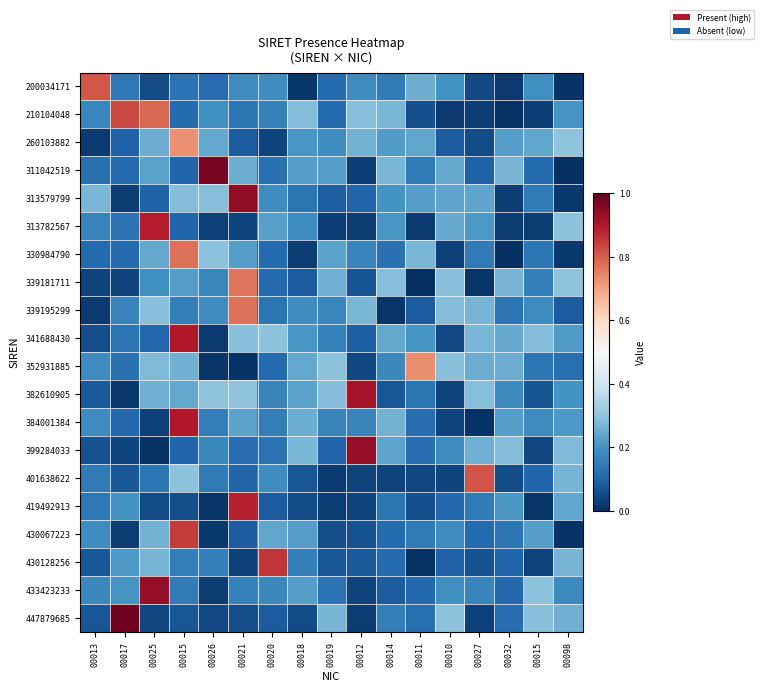

Reading right to left, transcribe all the data shown in this chart.

200034171: 00098=0.0	00015=0.2	00032=0.0	00027=0.0	00010=0.2	00011=0.3	00014=0.2	00012=0.2	00019=0.1	00018=0.0	00020=0.2	00021=0.2	00026=0.1	00015=0.1	00025=0.1	00017=0.1	00013=0.8
210104048: 00098=0.2	00015=0.0	00032=0.0	00027=0.0	00010=0.0	00011=0.1	00014=0.3	00012=0.3	00019=0.1	00018=0.3	00020=0.2	00021=0.1	00026=0.2	00015=0.1	00025=0.8	00017=0.8	00013=0.2
260103882: 00098=0.3	00015=0.2	00032=0.2	00027=0.1	00010=0.1	00011=0.2	00014=0.2	00012=0.3	00019=0.2	00018=0.2	00020=0.0	00021=0.1	00026=0.2	00015=0.7	00025=0.3	00017=0.1	00013=0.0
311042519: 00098=0.0	00015=0.1	00032=0.3	00027=0.1	00010=0.2	00011=0.2	00014=0.3	00012=0.0	00019=0.2	00018=0.2	00020=0.1	00021=0.3	00026=1.0	00015=0.1	00025=0.2	00017=0.1	00013=0.1
313579799: 00098=0.0	00015=0.1	00032=0.0	00027=0.2	00010=0.2	00011=0.2	00014=0.2	00012=0.1	00019=0.1	00018=0.1	00020=0.2	00021=0.9	00026=0.3	00015=0.3	00025=0.1	00017=0.0	00013=0.3
313782567: 00098=0.3	00015=0.0	00032=0.0	00027=0.2	00010=0.2	00011=0.0	00014=0.2	00012=0.0	00019=0.0	00018=0.2	00020=0.2	00021=0.0	00026=0.0	00015=0.1	00025=0.9	00017=0.1	00013=0.2
330984790: 00098=0.0	00015=0.1	00032=0.0	00027=0.1	00010=0.0	00011=0.3	00014=0.1	00012=0.2	00019=0.2	00018=0.0	00020=0.1	00021=0.2	00026=0.3	00015=0.8	00025=0.2	00017=0.1	00013=0.1
339181711: 00098=0.3	00015=0.2	00032=0.3	00027=0.0	00010=0.3	00011=0.0	00014=0.3	00012=0.1	00019=0.3	00018=0.1	00020=0.1	00021=0.8	00026=0.2	00015=0.2	00025=0.2	00017=0.0	00013=0.0
339195299: 00098=0.1	00015=0.2	00032=0.1	00027=0.3	00010=0.3	00011=0.1	00014=0.0	00012=0.3	00019=0.2	00018=0.2	00020=0.1	00021=0.8	00026=0.2	00015=0.2	00025=0.3	00017=0.2	00013=0.0
341688430: 00098=0.2	00015=0.3	00032=0.2	00027=0.3	00010=0.0	00011=0.2	00014=0.2	00012=0.1	00019=0.2	00018=0.2	00020=0.3	00021=0.3	00026=0.0	00015=0.9	00025=0.1	00017=0.1	00013=0.1
352931885: 00098=0.1	00015=0.1	00032=0.3	00027=0.3	00010=0.3	00011=0.7	00014=0.2	00012=0.0	00019=0.3	00018=0.2	00020=0.1	00021=0.0	00026=0.0	00015=0.3	00025=0.3	00017=0.1	00013=0.2
382610905: 00098=0.2	00015=0.1	00032=0.2	00027=0.3	00010=0.0	00011=0.1	00014=0.1	00012=0.9	00019=0.3	00018=0.2	00020=0.2	00021=0.3	00026=0.3	00015=0.2	00025=0.3	00017=0.0	00013=0.1
384001384: 00098=0.2	00015=0.2	00032=0.2	00027=0.0	00010=0.0	00011=0.1	00014=0.3	00012=0.2	00019=0.2	00018=0.3	00020=0.2	00021=0.2	00026=0.2	00015=0.9	00025=0.0	00017=0.1	00013=0.2
399284033: 00098=0.3	00015=0.0	00032=0.3	00027=0.3	00010=0.2	00011=0.1	00014=0.2	00012=0.9	00019=0.1	00018=0.3	00020=0.1	00021=0.1	00026=0.2	00015=0.1	00025=0.0	00017=0.0	00013=0.1
401638622: 00098=0.3	00015=0.1	00032=0.1	00027=0.8	00010=0.0	00011=0.0	00014=0.0	00012=0.0	00019=0.0	00018=0.1	00020=0.2	00021=0.1	00026=0.1	00015=0.3	00025=0.1	00017=0.1	00013=0.1
419492913: 00098=0.2	00015=0.0	00032=0.2	00027=0.2	00010=0.1	00011=0.1	00014=0.1	00012=0.0	00019=0.0	00018=0.1	00020=0.1	00021=0.9	00026=0.0	00015=0.1	00025=0.1	00017=0.2	00013=0.1
430067223: 00098=0.0	00015=0.2	00032=0.1	00027=0.1	00010=0.2	00011=0.1	00014=0.1	00012=0.1	00019=0.1	00018=0.2	00020=0.2	00021=0.1	00026=0.0	00015=0.9	00025=0.3	00017=0.0	00013=0.2
430128256: 00098=0.3	00015=0.0	00032=0.1	00027=0.1	00010=0.1	00011=0.0	00014=0.1	00012=0.1	00019=0.1	00018=0.2	00020=0.9	00021=0.0	00026=0.2	00015=0.2	00025=0.3	00017=0.2	00013=0.1
433423233: 00098=0.2	00015=0.3	00032=0.1	00027=0.2	00010=0.2	00011=0.1	00014=0.1	00012=0.0	00019=0.1	00018=0.2	00020=0.2	00021=0.2	00026=0.0	00015=0.1	00025=0.9	00017=0.2	00013=0.2
447879685: 00098=0.3	00015=0.3	00032=0.1	00027=0.0	00010=0.3	00011=0.1	00014=0.2	00012=0.0	00019=0.3	00018=0.1	00020=0.1	00021=0.1	00026=0.0	00015=0.1	00025=0.0	00017=1.0	00013=0.1